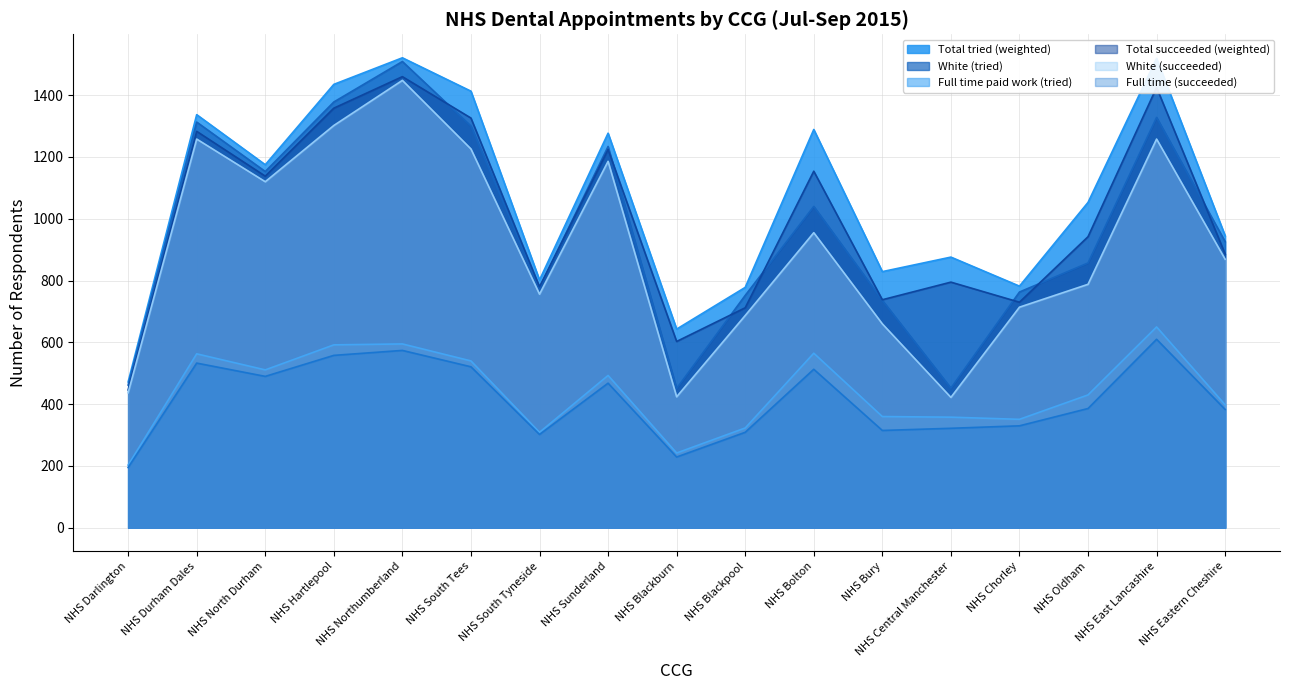

True or false: Total succeeded (weighted) and Full time (succeeded) intersect in this chart.

False